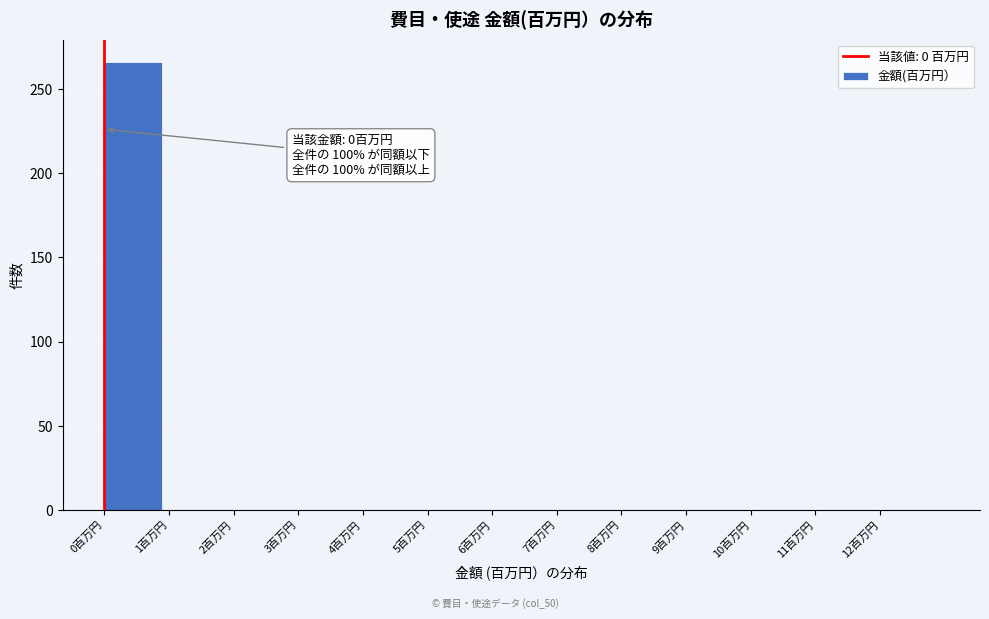

Which range on the x-axis has the tallest bar?

0 to 1